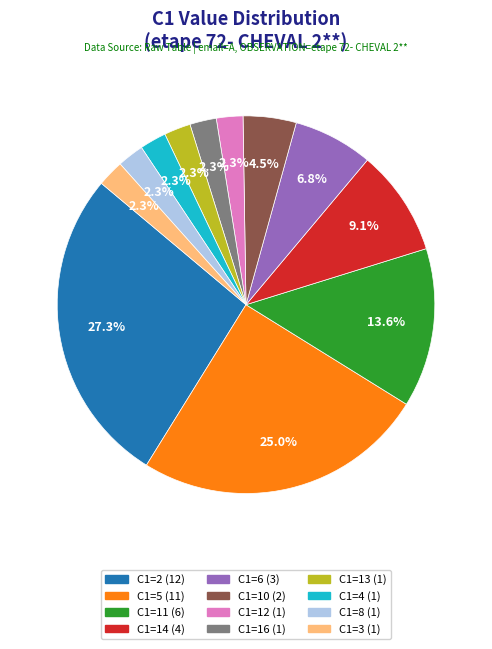

Which category has the smallest portion of the pie?

12